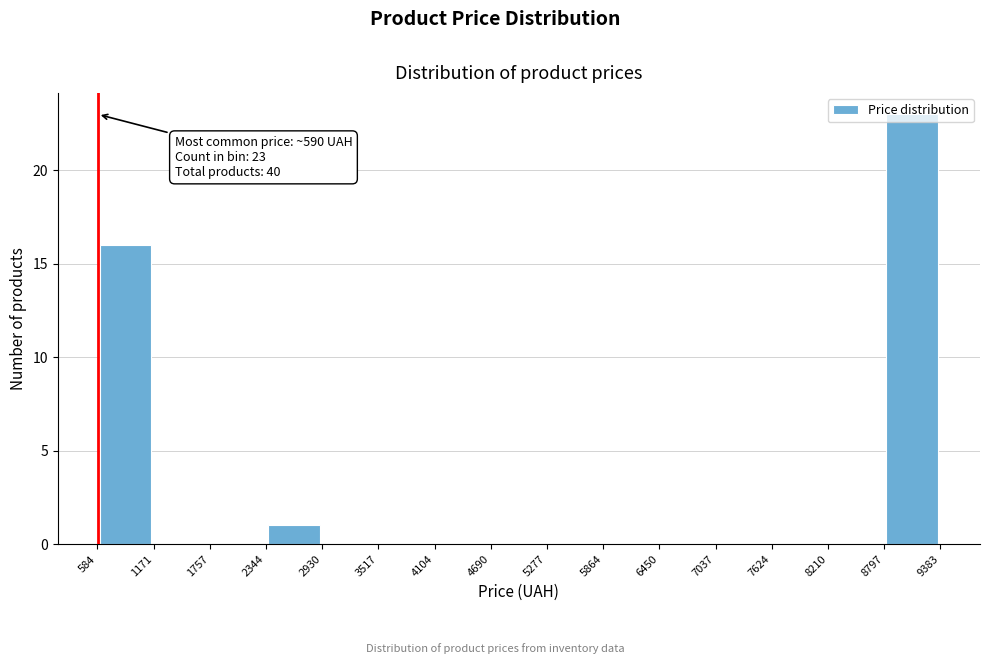

Which range on the x-axis has the tallest bar?

8797 to 9383